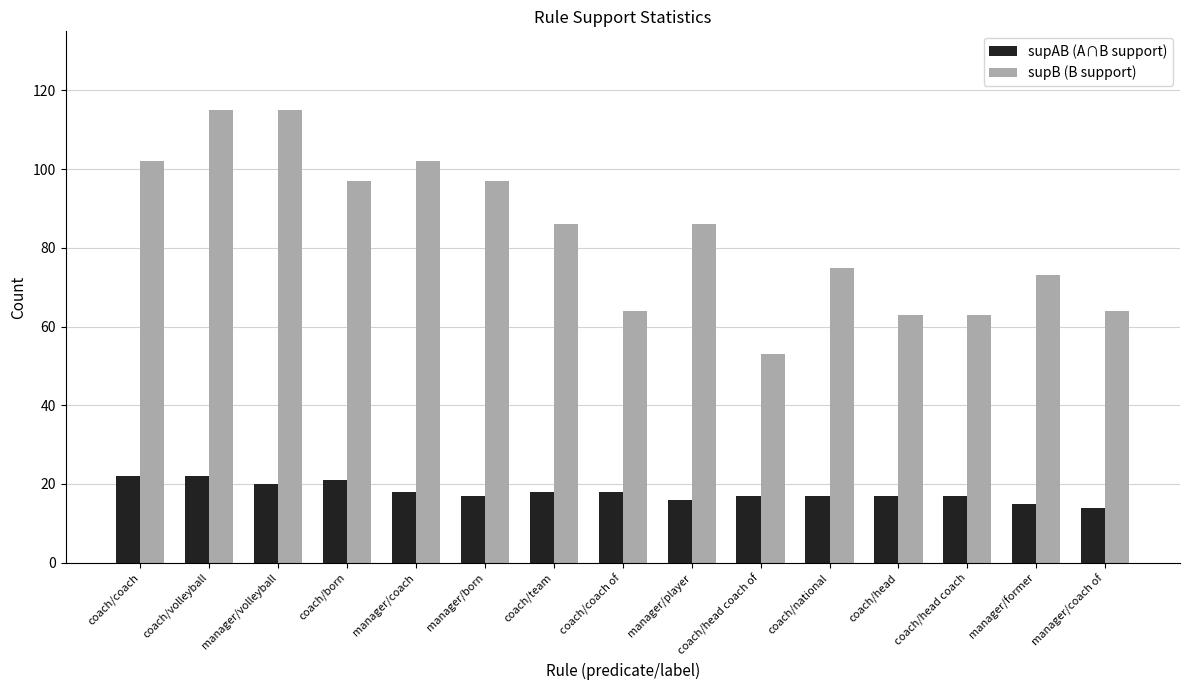

What is the highest value of the supAB (A∩B support) series?

22